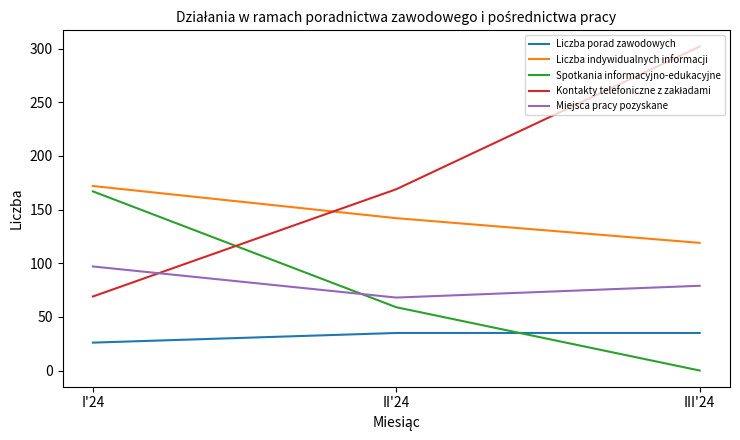

What is the maximum value for Miejsca pracy pozyskane?

97